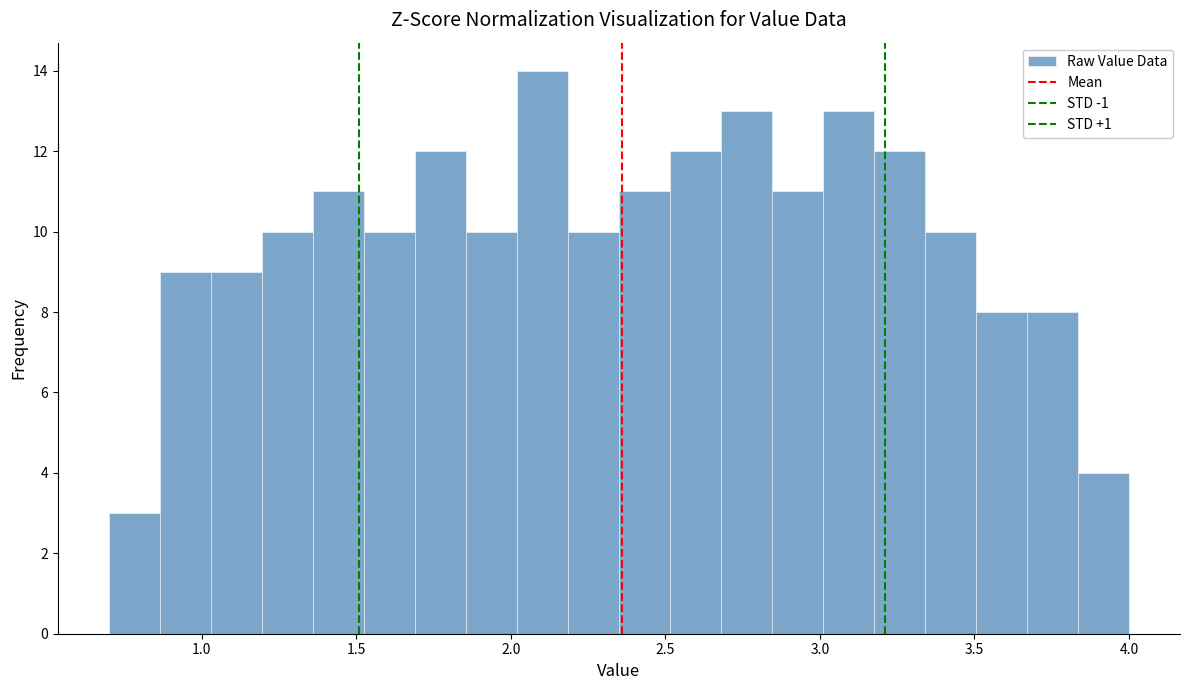

Around what value on the x-axis is the tallest bar? Give the approximate position of its centre, as read against the axis.

2.10